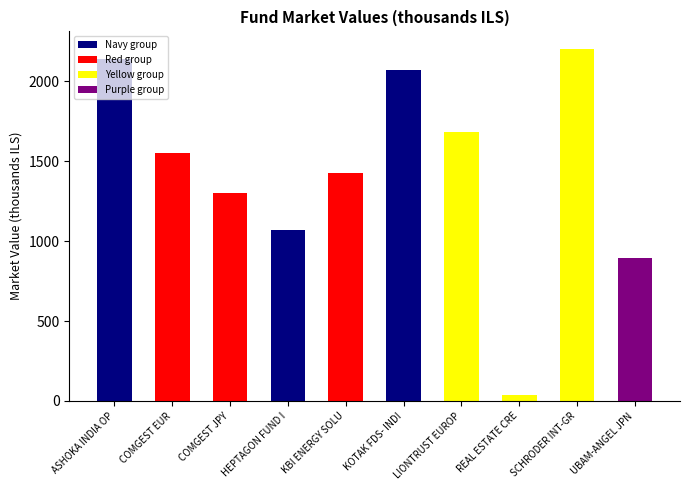

What is the label of the 9th bar from the left?

SCHRODER INT-GR